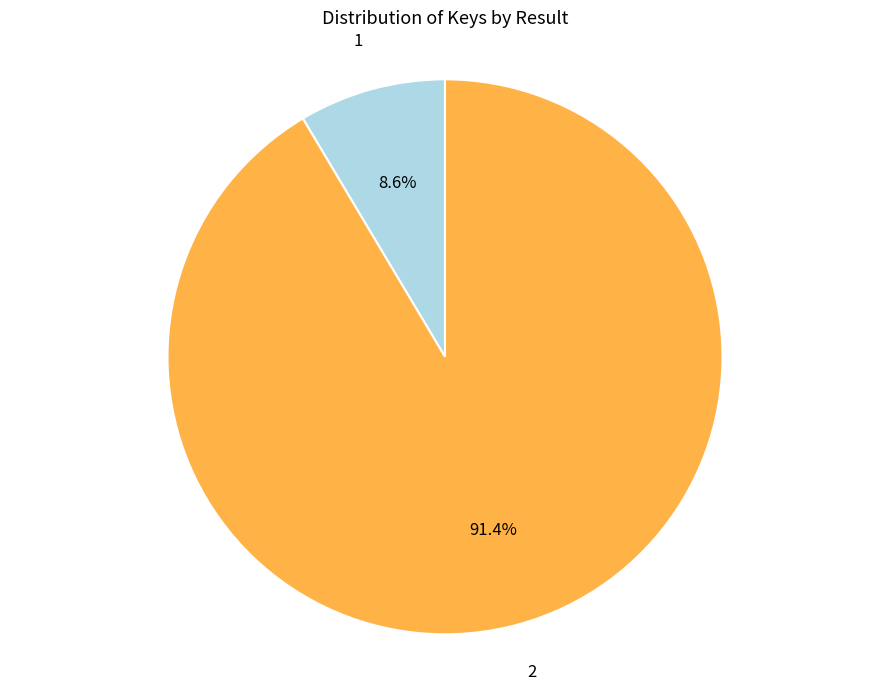

Is there any slice that represents more than half of the pie?

Yes